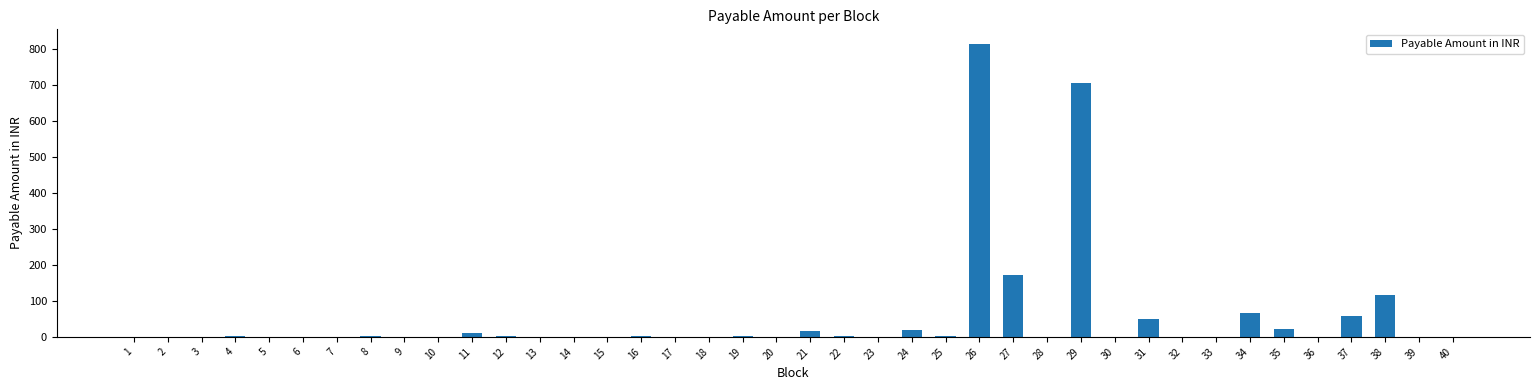

What is the difference between the values at 26 and 3?

814.9